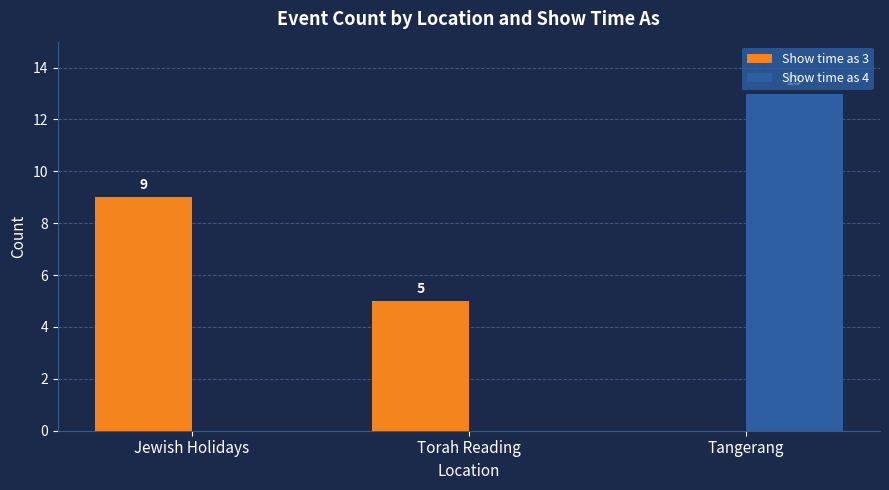

What is the difference between the Show time as 4 values at Jewish Holidays and Tangerang?

13